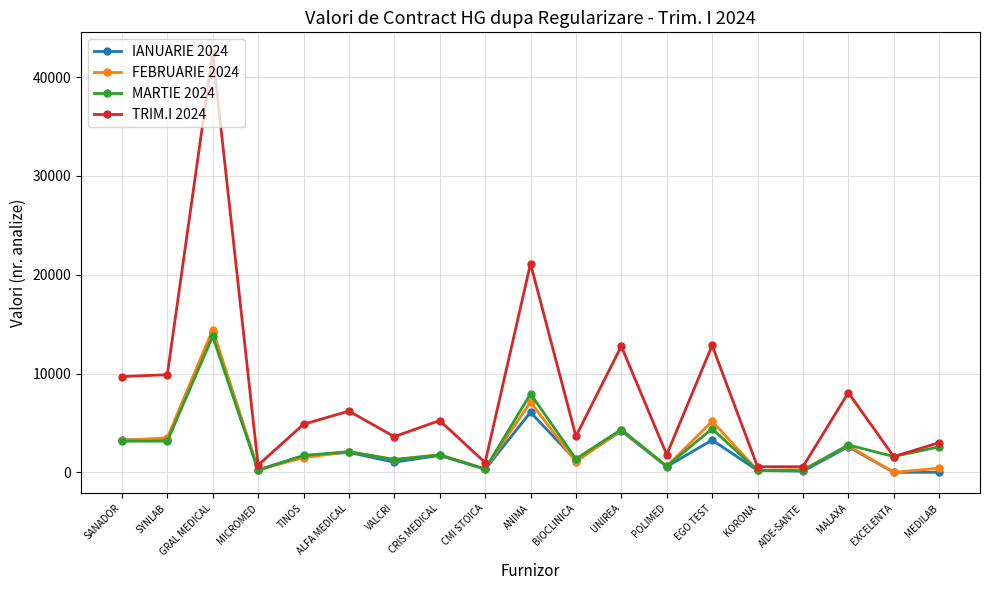

What is the label of the 12th point from the right?

CRIS MEDICAL